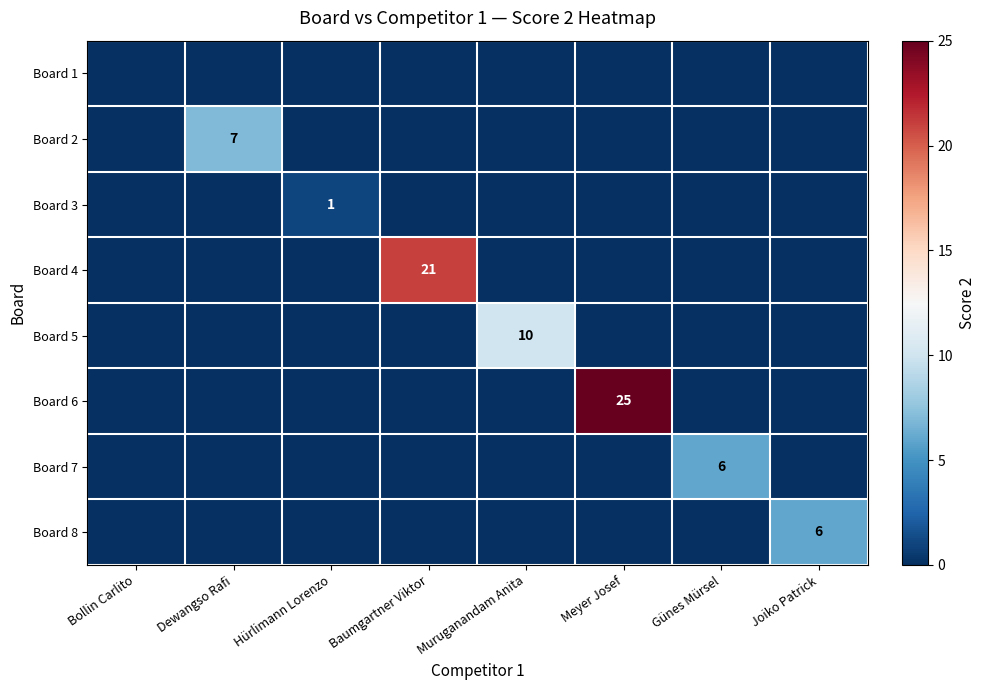

Which category has the highest value in the Board 4 series?

Baumgartner Viktor